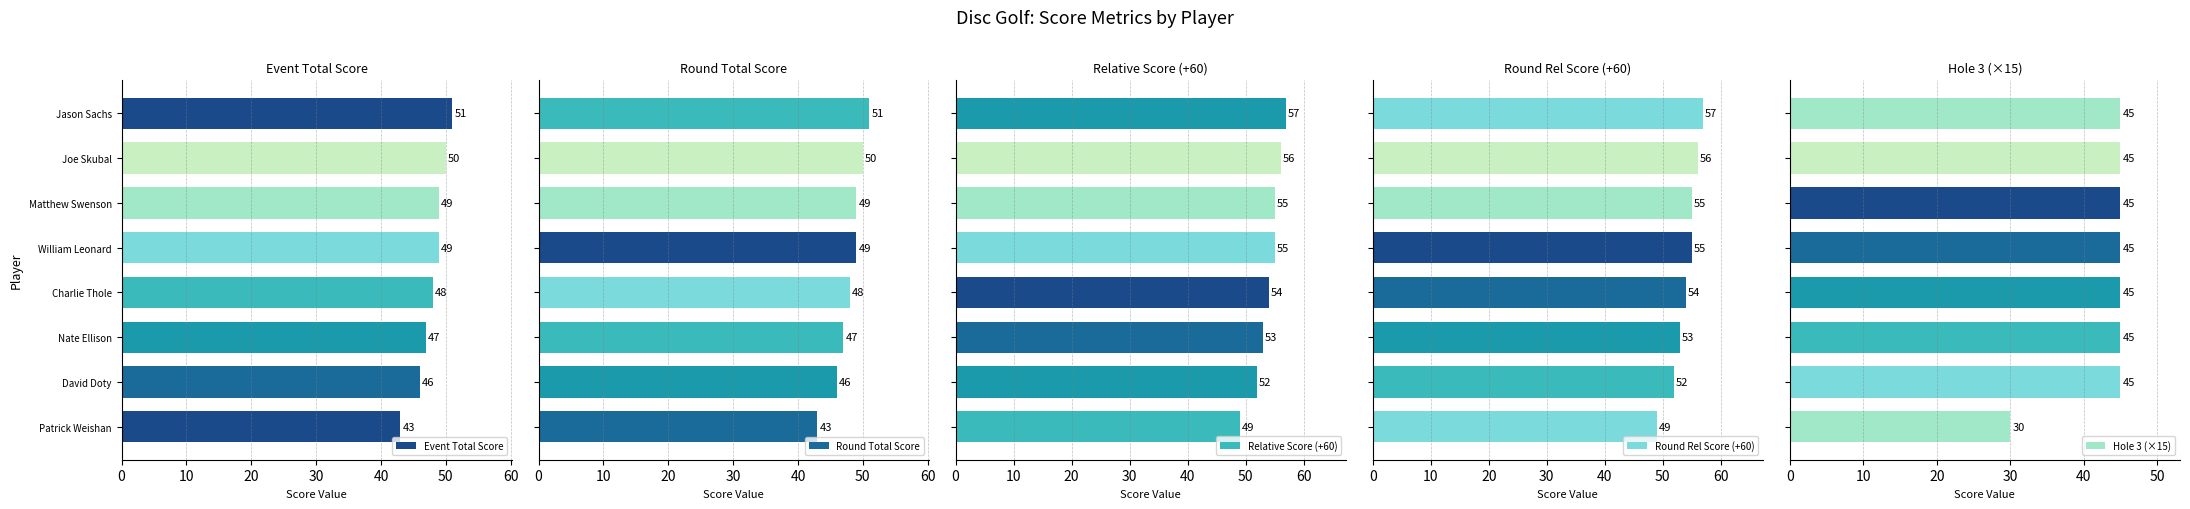

Which series has the largest total across all categories?

Relative Score (+60)